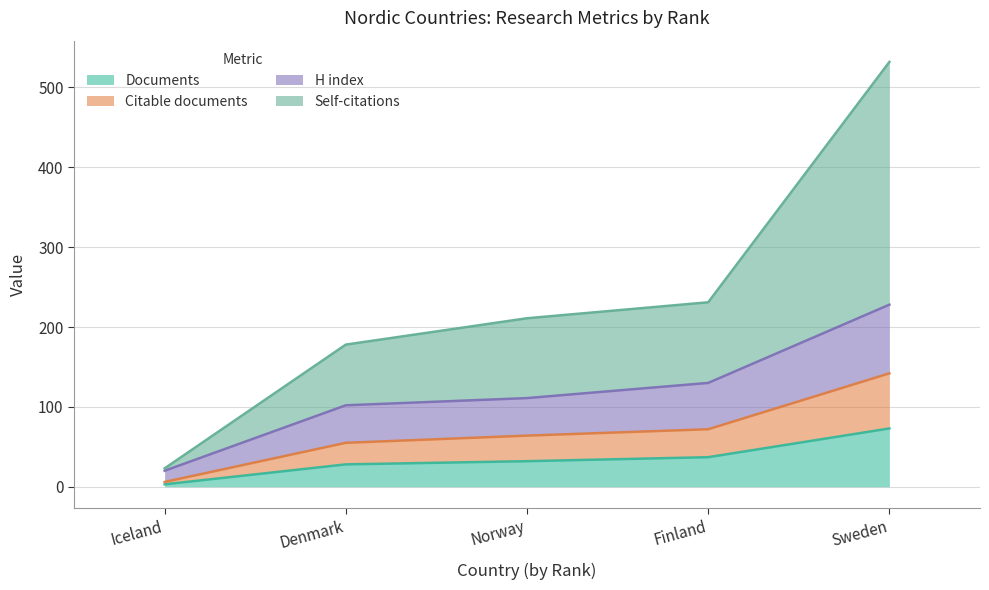

Which category has the lowest value across all series?

Iceland